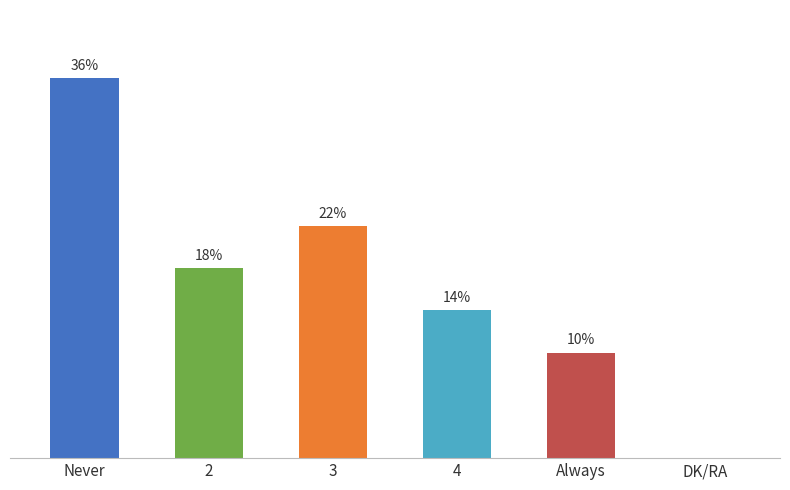

At which label does the data first exceed 18?

Never